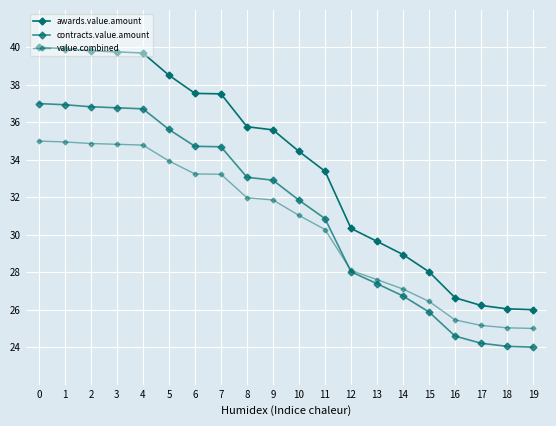

True or false: value.combined has more than 1 points higher than both neighbors.

False